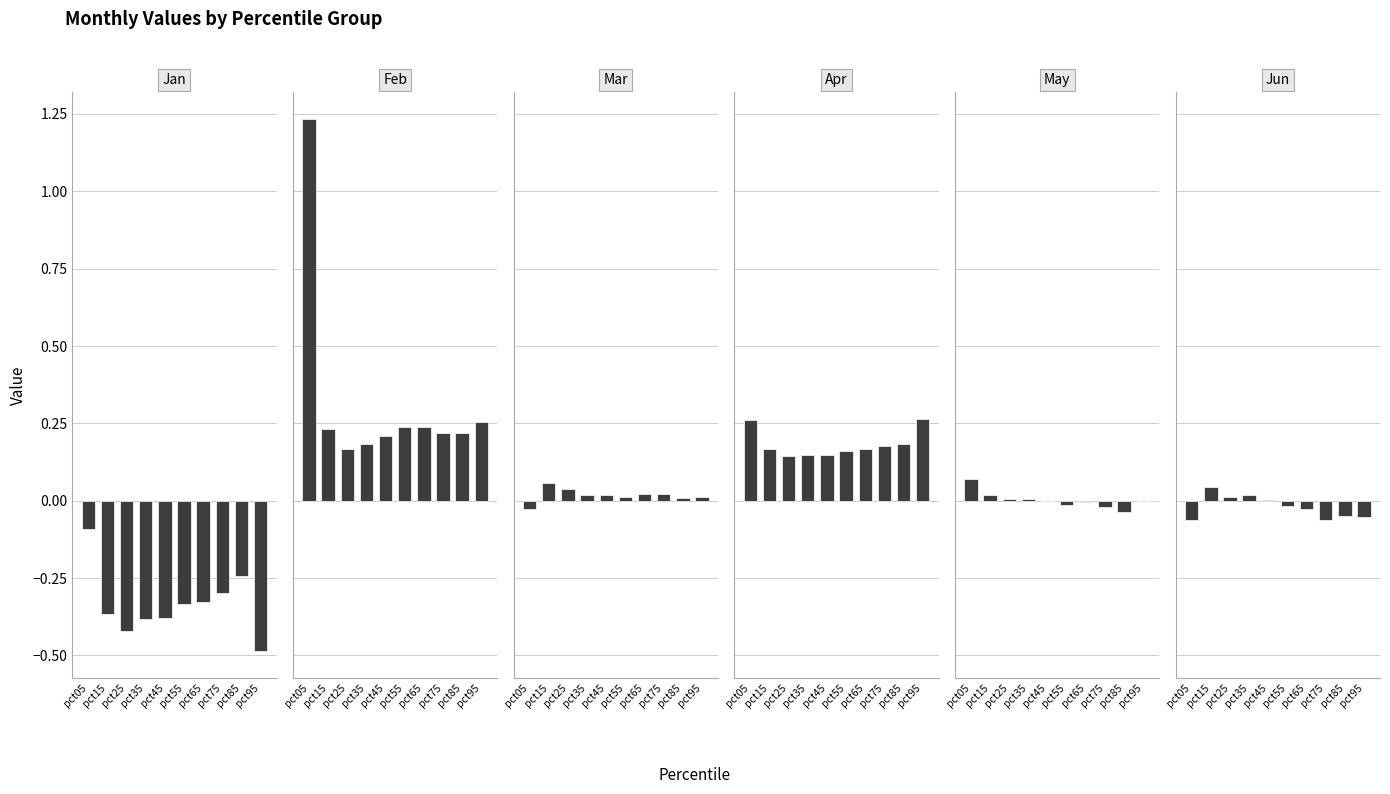

What is the average value of the Jan series?

-0.3